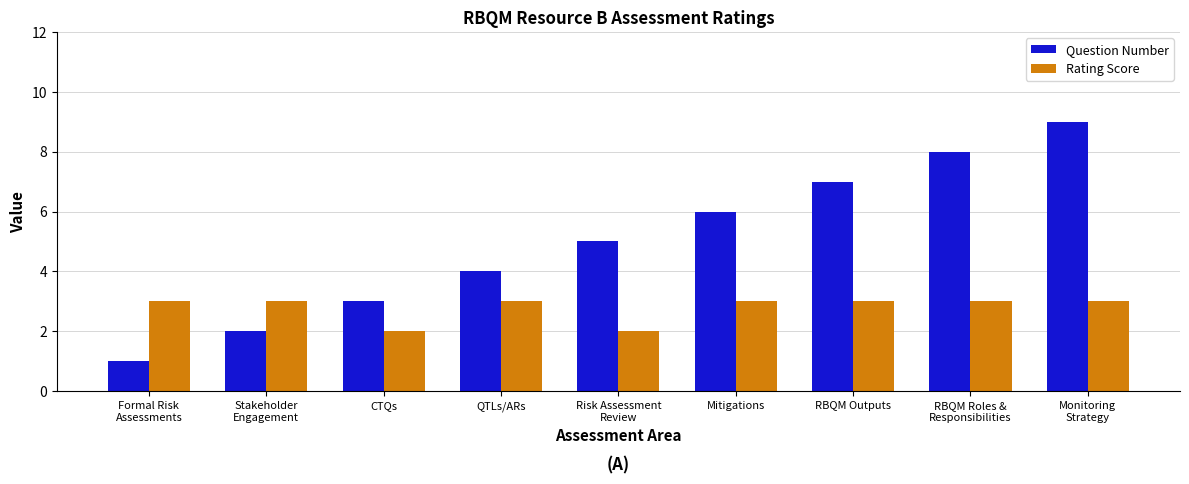

True or false: Rating Score has a value of 3 at RBQM Outputs.

True